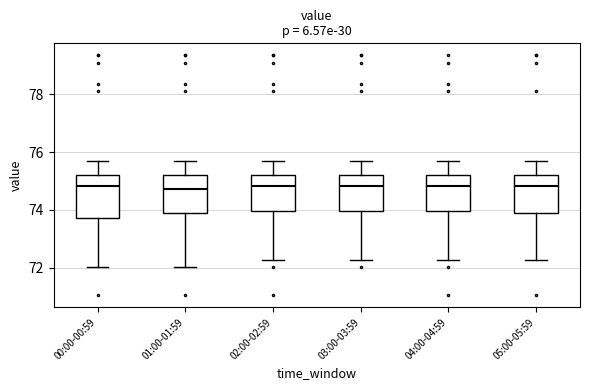

Reading left to right, transcribe this box plot: for each box, give where its median line is, the range the box spans, and where its two whiskers end, as read against the y-axis. The values are not printed on the chart, so give them approximately, as read against the axis.

00:00-00:59: median 74.8, box 73.8 to 75.2, whiskers 72.0 to 75.6
01:00-01:59: median 74.8, box 74.0 to 75.2, whiskers 72.0 to 75.6
02:00-02:59: median 74.8, box 74.0 to 75.2, whiskers 72.2 to 75.6
03:00-03:59: median 74.8, box 74.0 to 75.2, whiskers 72.2 to 75.6
04:00-04:59: median 74.8, box 74.0 to 75.2, whiskers 72.2 to 75.6
05:00-05:59: median 74.8, box 74.0 to 75.2, whiskers 72.2 to 75.6